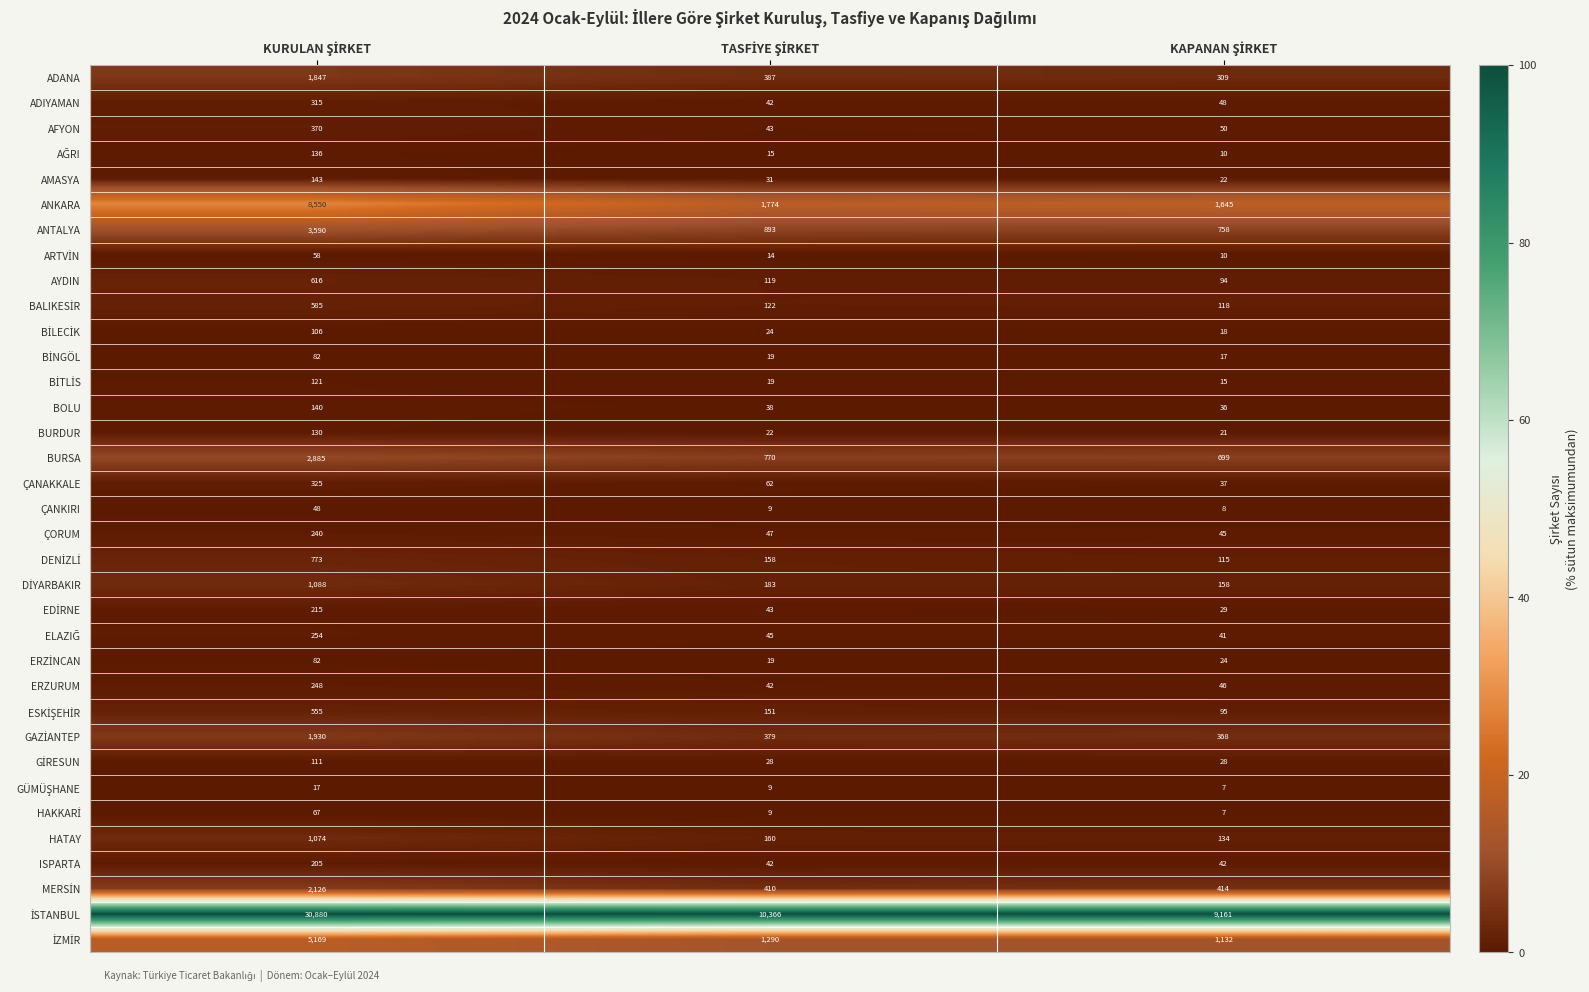

What is the sum of all HATAY values?

1368